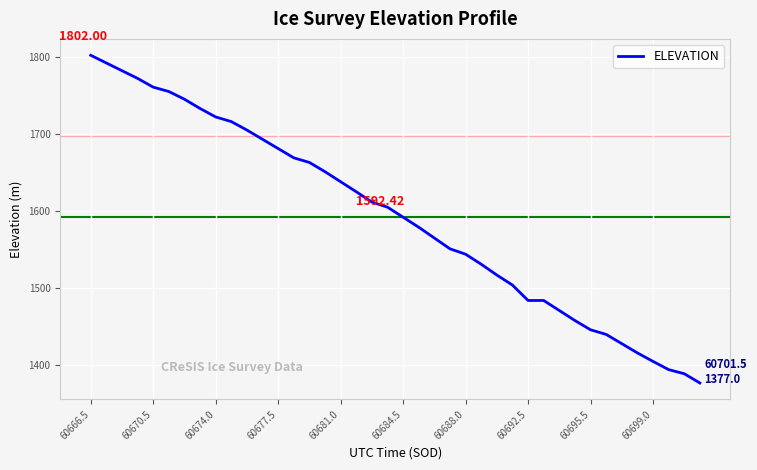

What is the difference between the maximum and second lowest values?

413.0